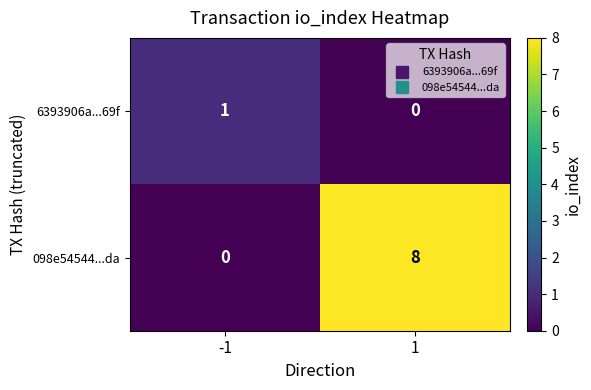

Rank the series at 1 from lowest to highest value.

6393906a...69f, 098e54544...da